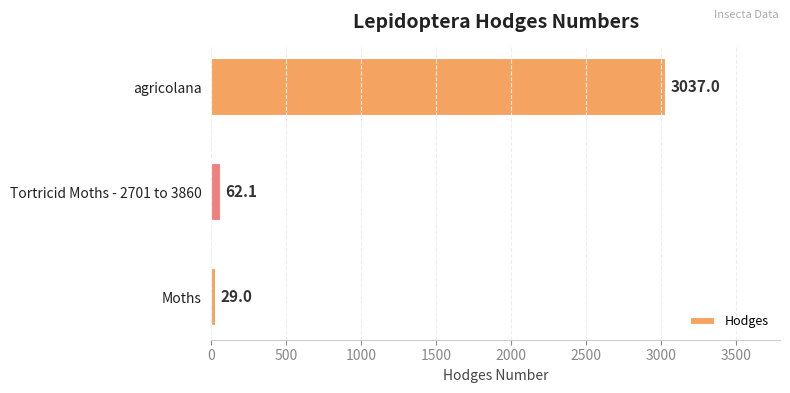

What is the average value?

1042.7